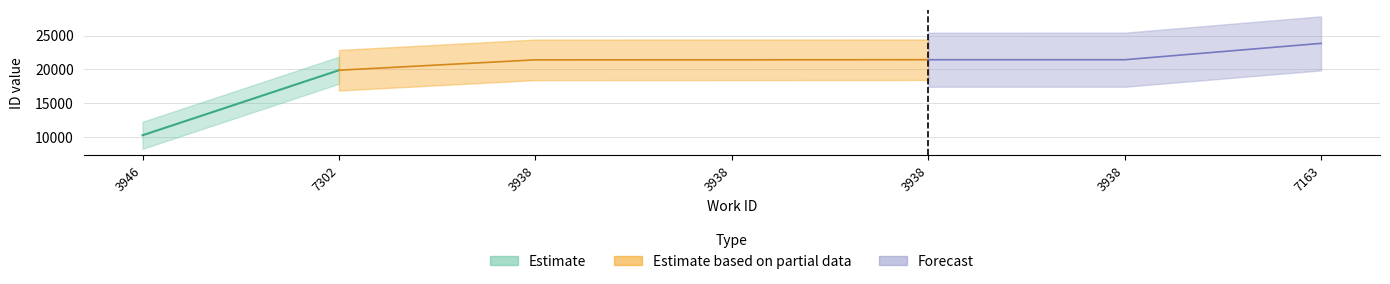

What is the label of the 7th point from the left?

7163